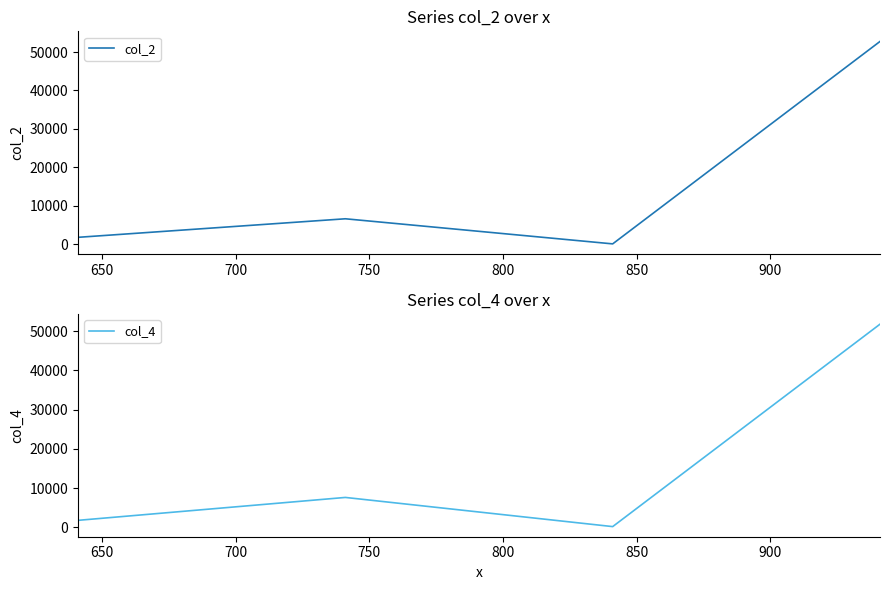

True or false: col_2 has more than 0 interior local peaks.

True